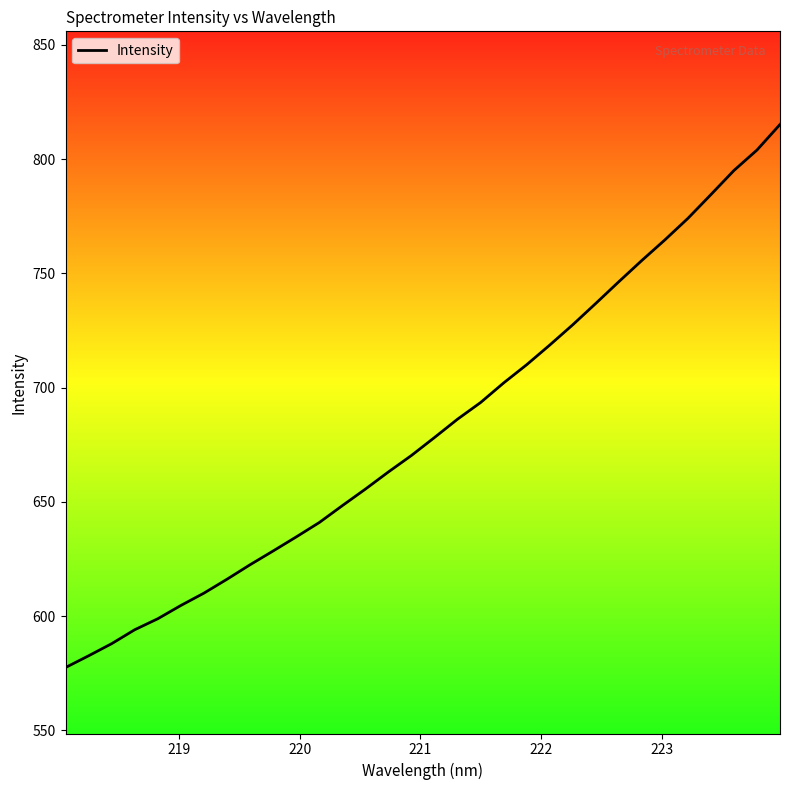

What is the difference between the maximum and minimum values?

237.7